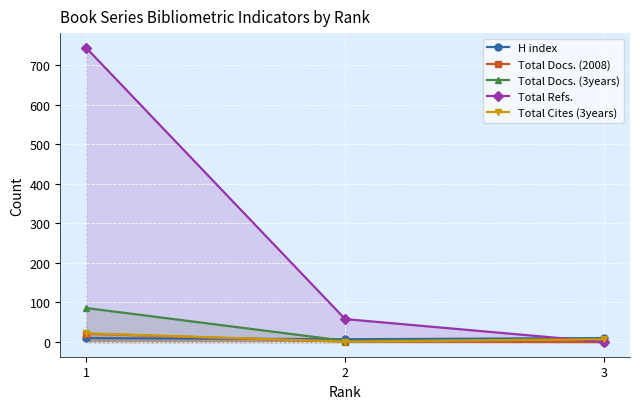

At which label does Total Docs. (2008) first exceed 1?

1